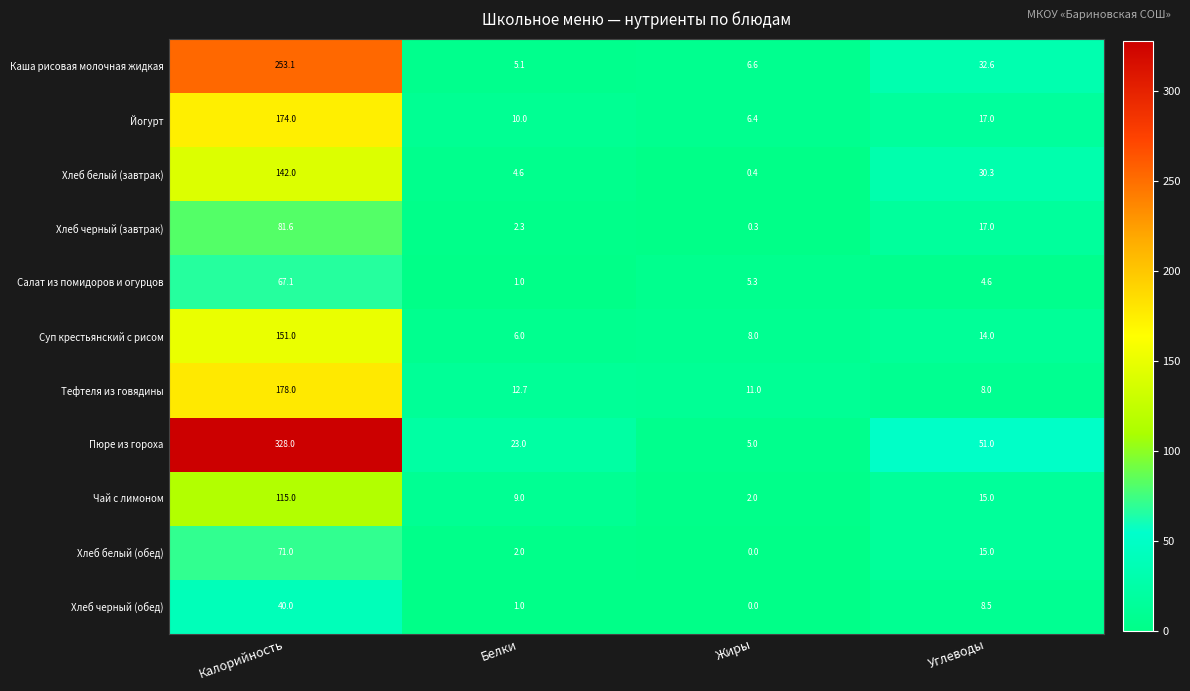

At which label does Каша рисовая молочная жидкая first exceed 32?

Калорийность